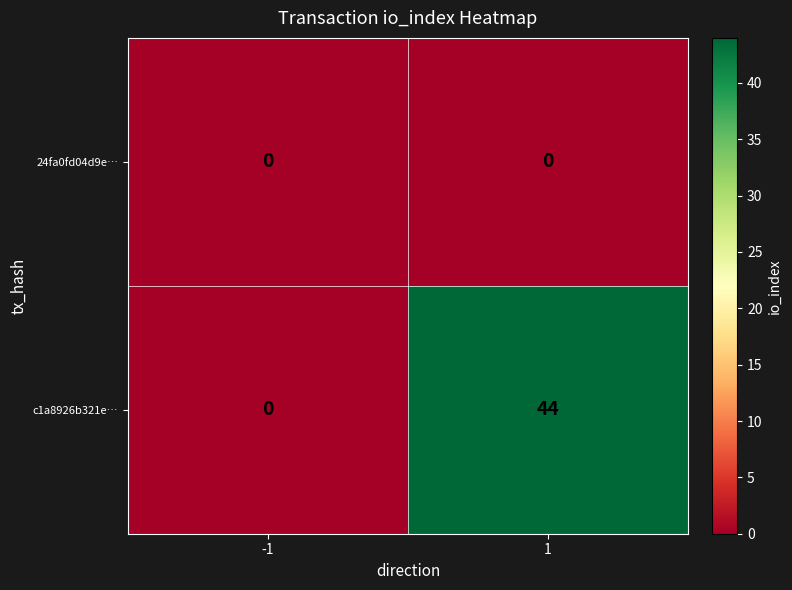

Rank the categories by c1a8926b321e… value from highest to lowest.

1, -1